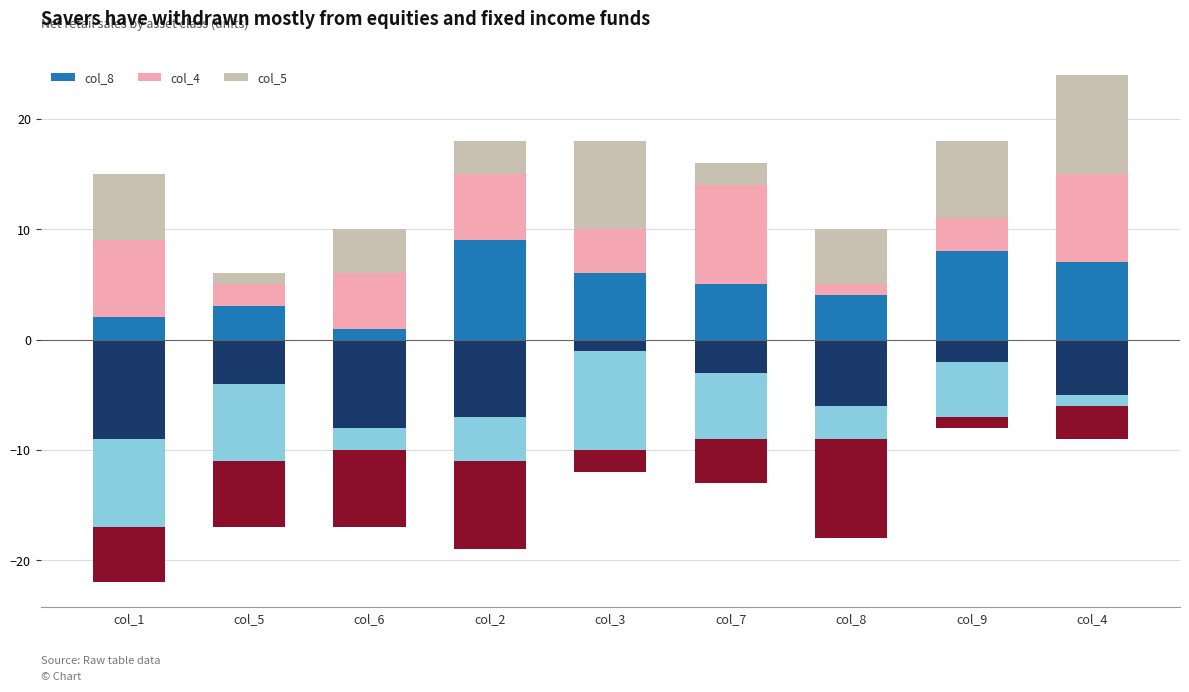

What is the approximate value of col_5 at col_1?

6